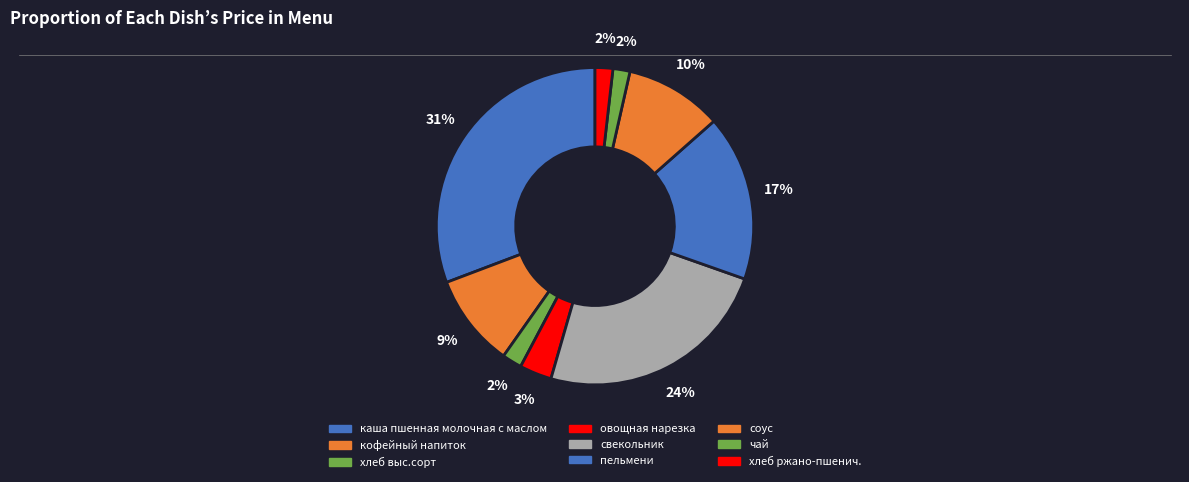

How many slices are in this pie chart?

9